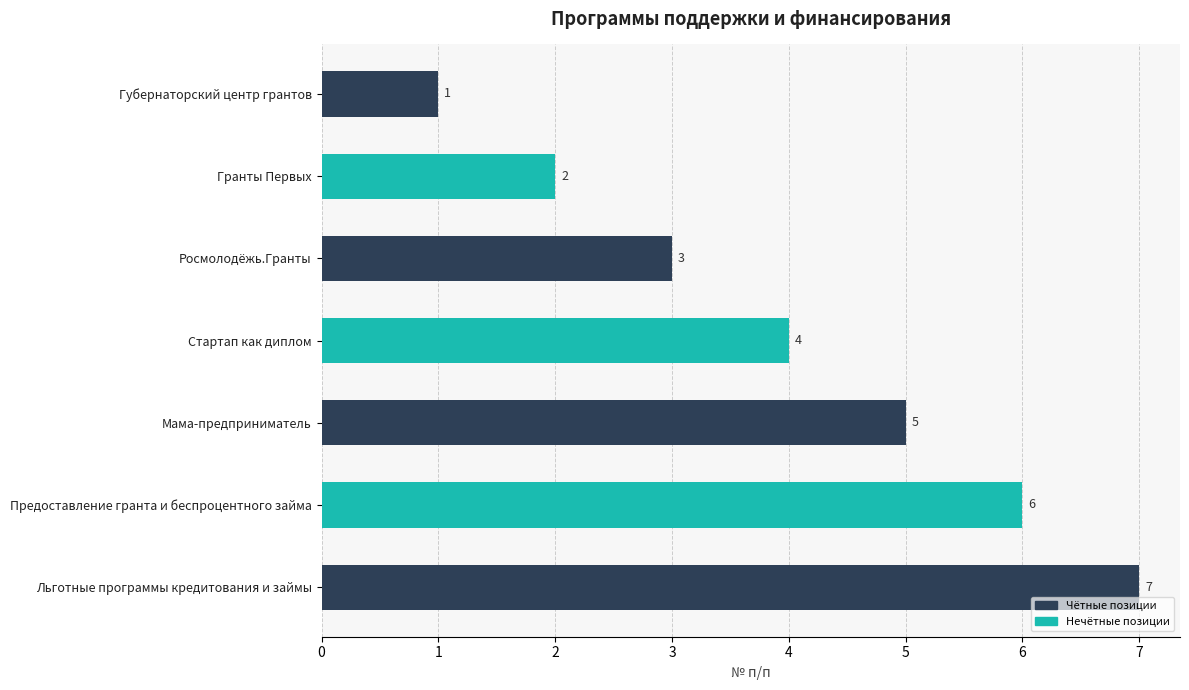

Does the chart contain stacked bars?

No